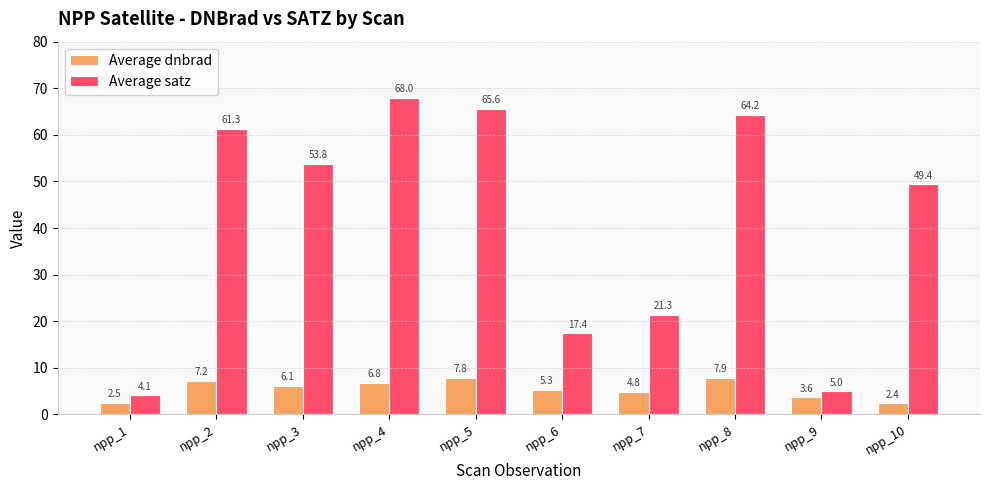

How many groups of bars are there?

10